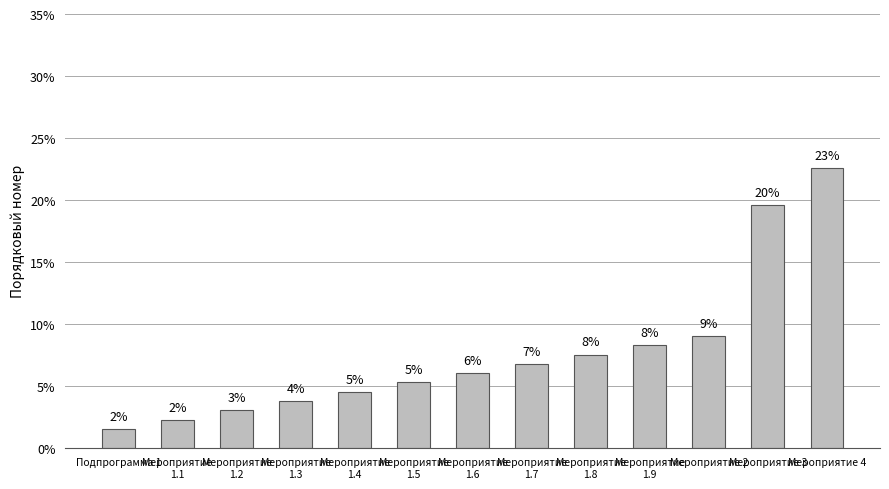

What is the average value?

7.7